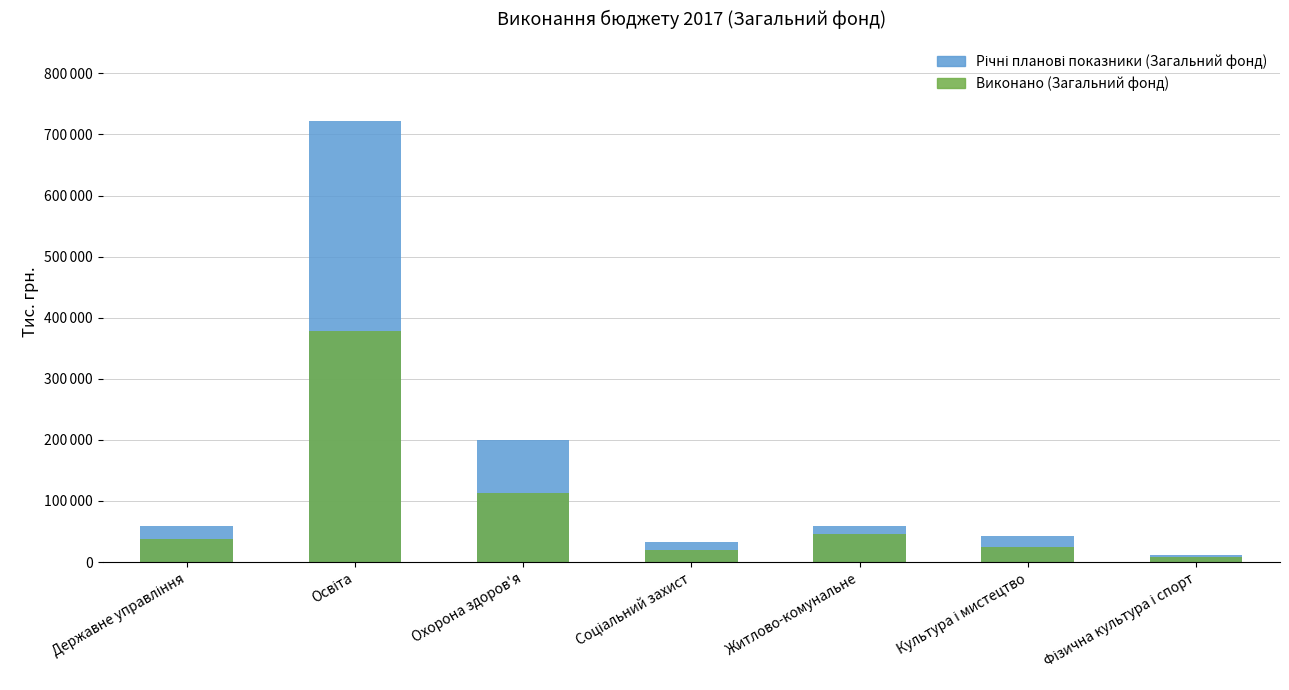

Reading right to left, transcribe all the data shown in this chart.

Річні планові показники (Загальний фонд): Фізична культура і спорт=11255.8	Культура і мистецтво=42392.9	Житлово-комунальне=59779.7	Соціальний захист=32711.8	Охорона здоров'я=199837.1	Освіта=721587.6	Державне управління=58970.2
Виконано (Загальний фонд): Фізична культура і спорт=7597.9	Культура і мистецтво=24869.5	Житлово-комунальне=45975.0	Соціальний захист=19360.0	Охорона здоров'я=113617.7	Освіта=377896.4	Державне управління=38104.1